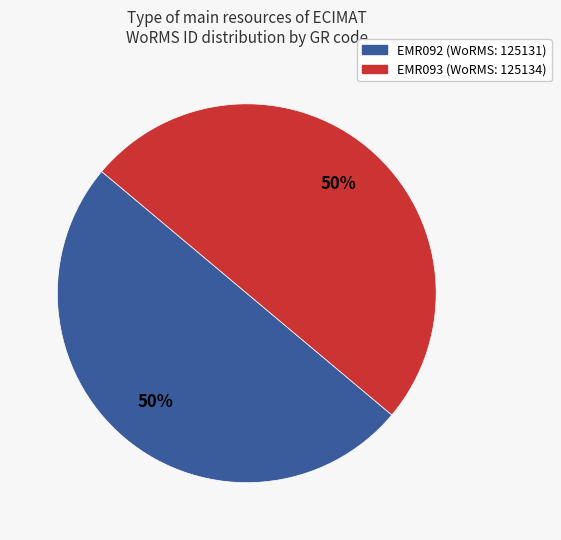

What is the ratio of the value at EMR093 to the value at EMR092?

1.0